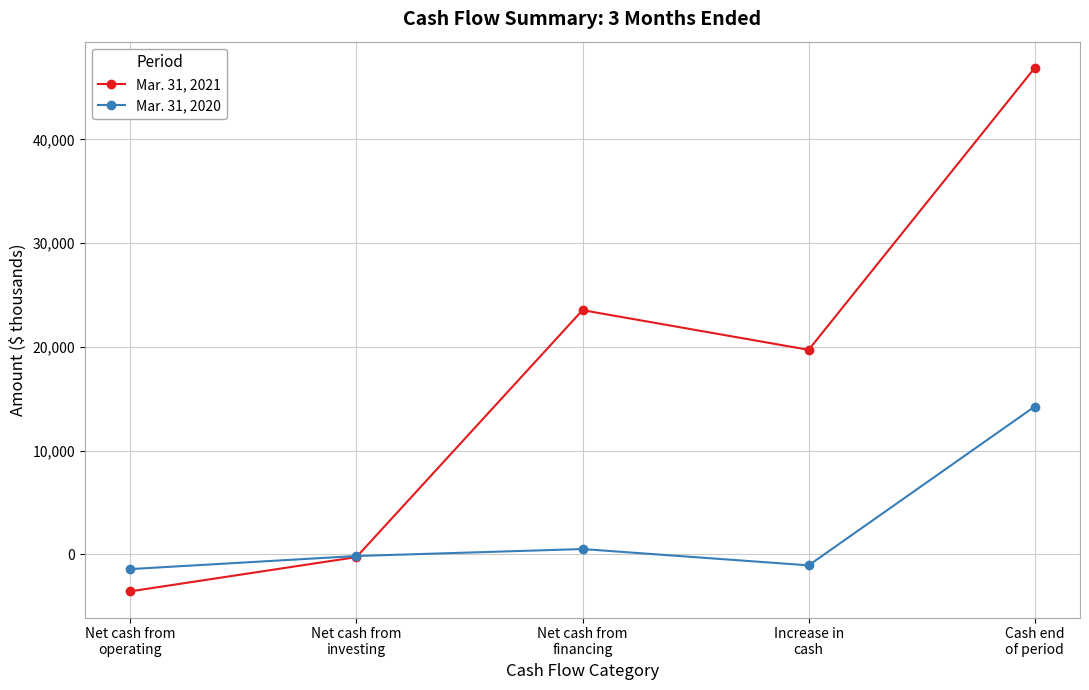

At Net cash from
operating, list the series in order from largest to smallest.

Mar. 31, 2020, Mar. 31, 2021